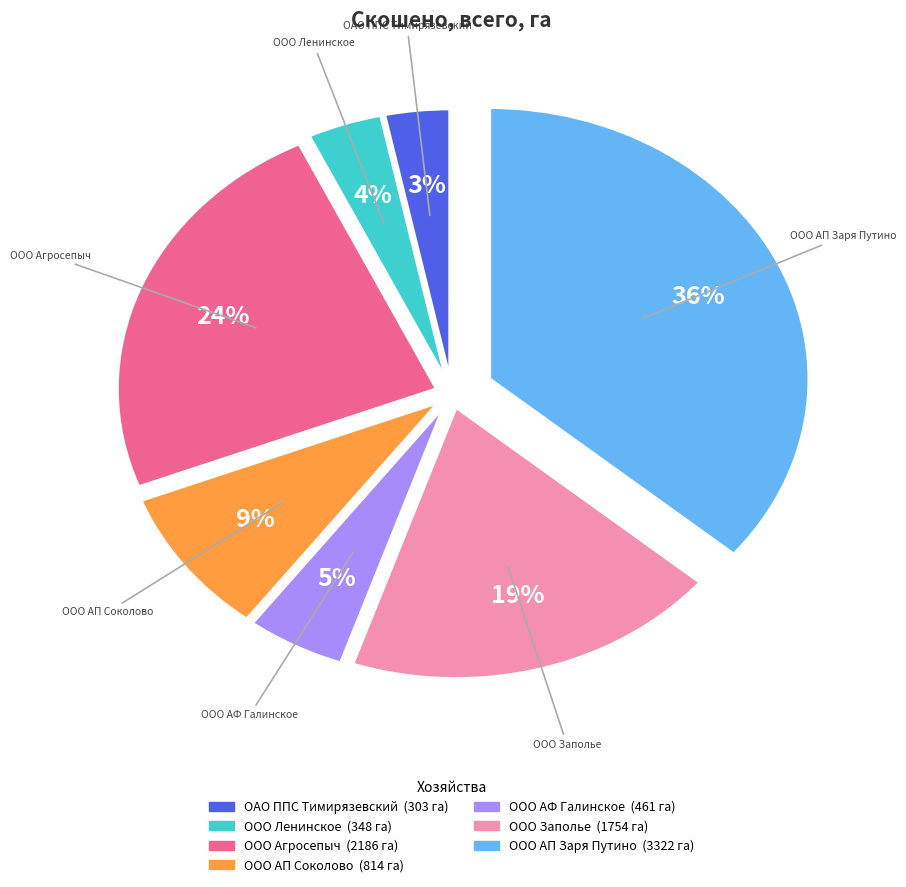

To the nearest percent, what is the difference between the largest and smallest slice percentages?

33%